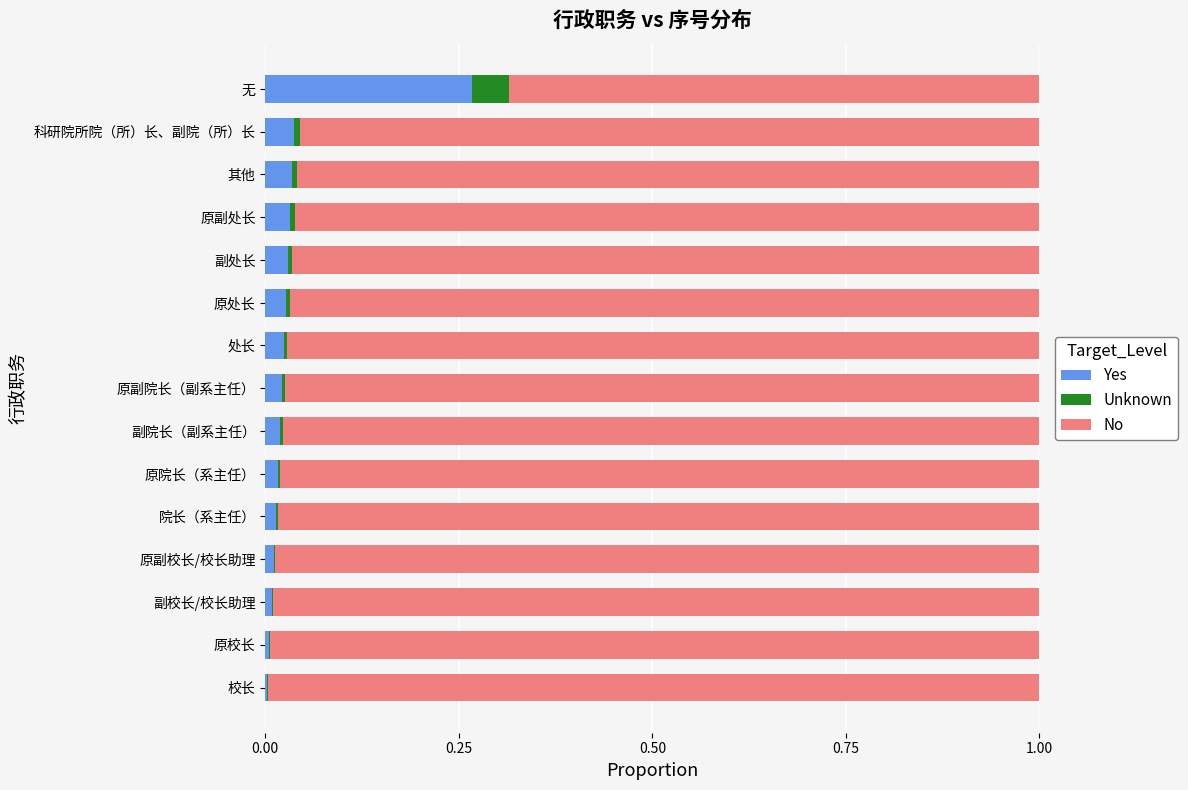

How many data points does each series have?

15